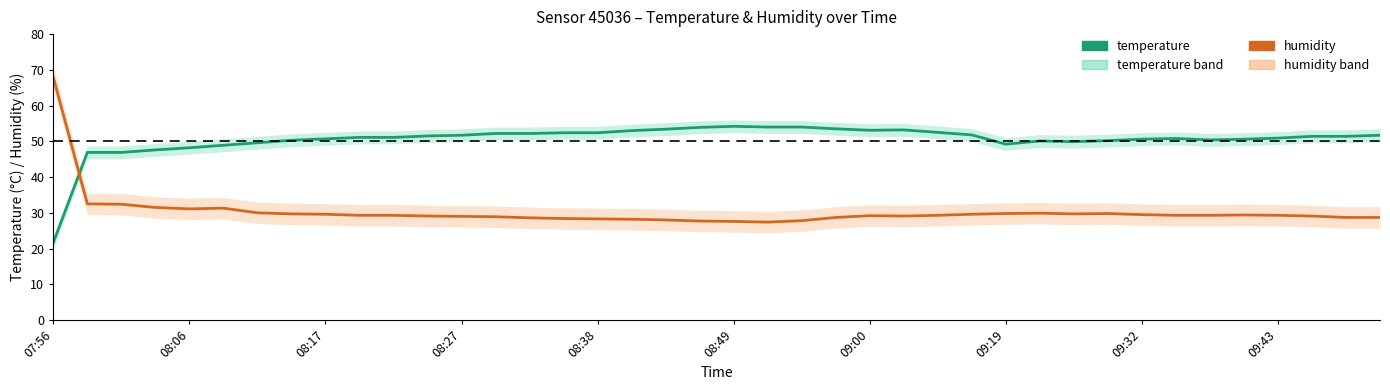

What position from the right is 09:00?

16